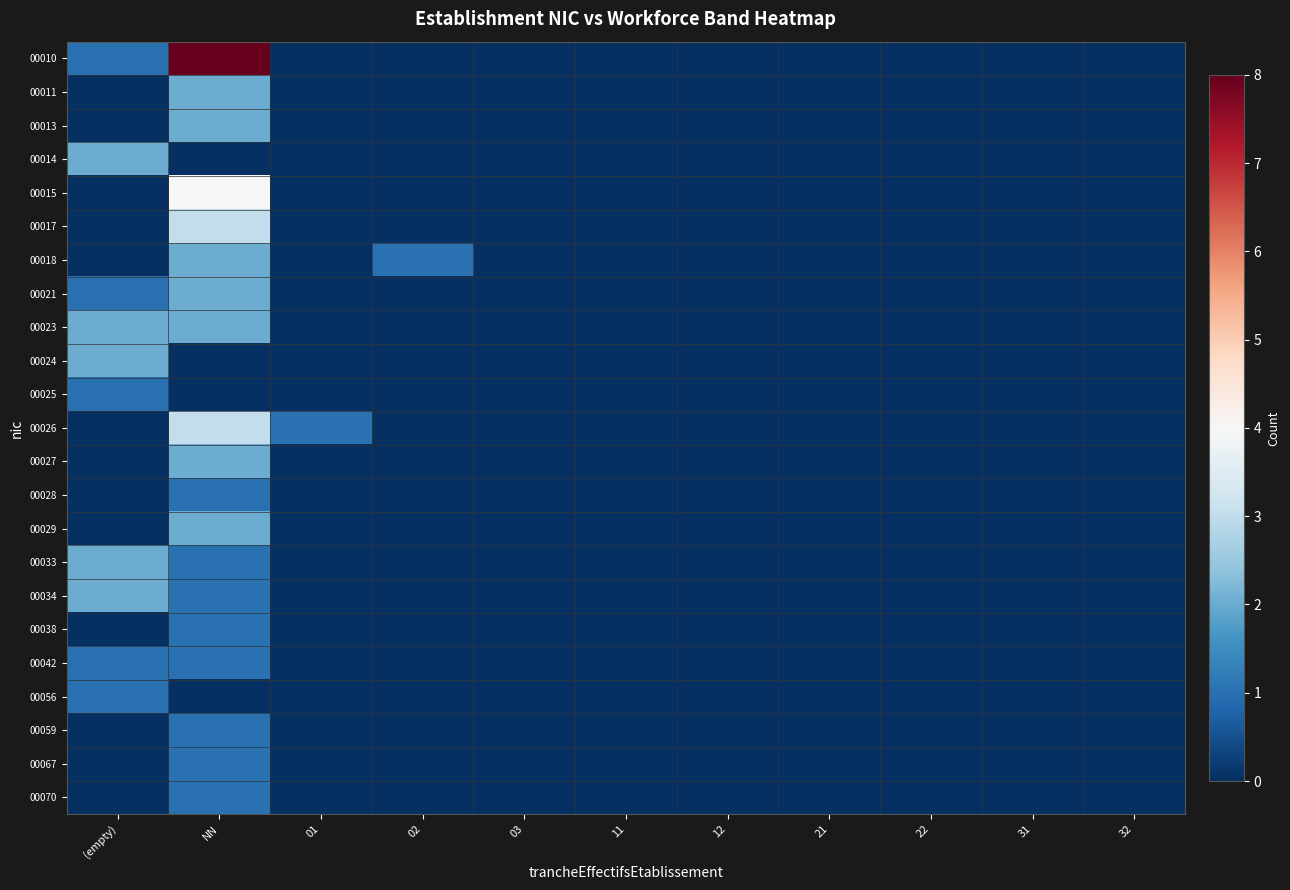

Which series has the widest spread of values?

00010